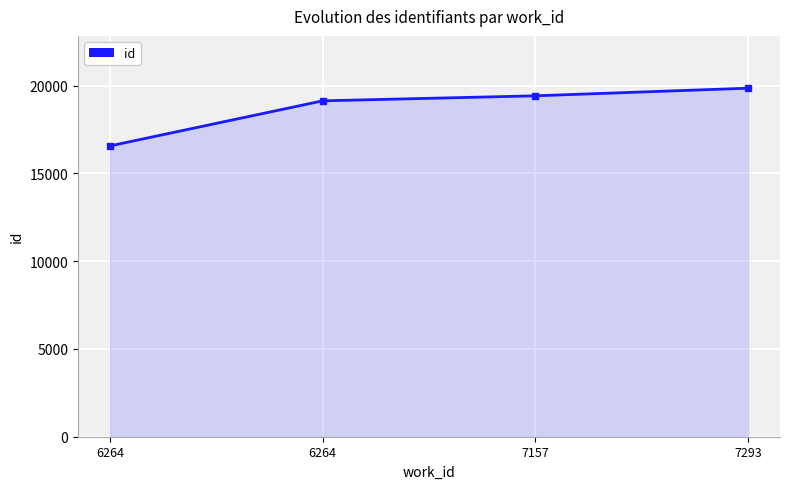

At which label is the value closest to 18216?

6264